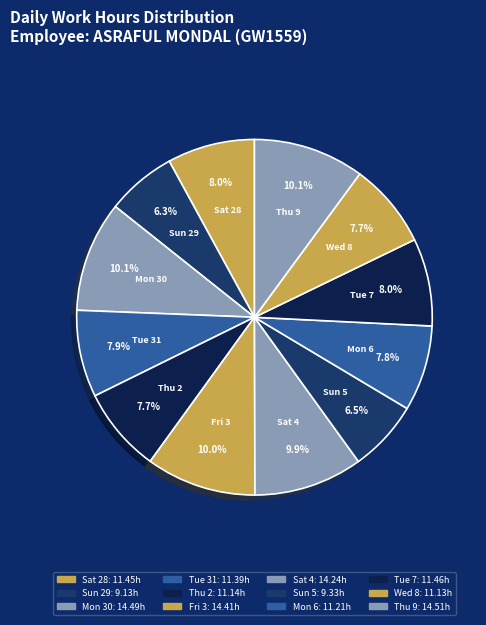

Does Mon 6 represent more than half of the total?

No